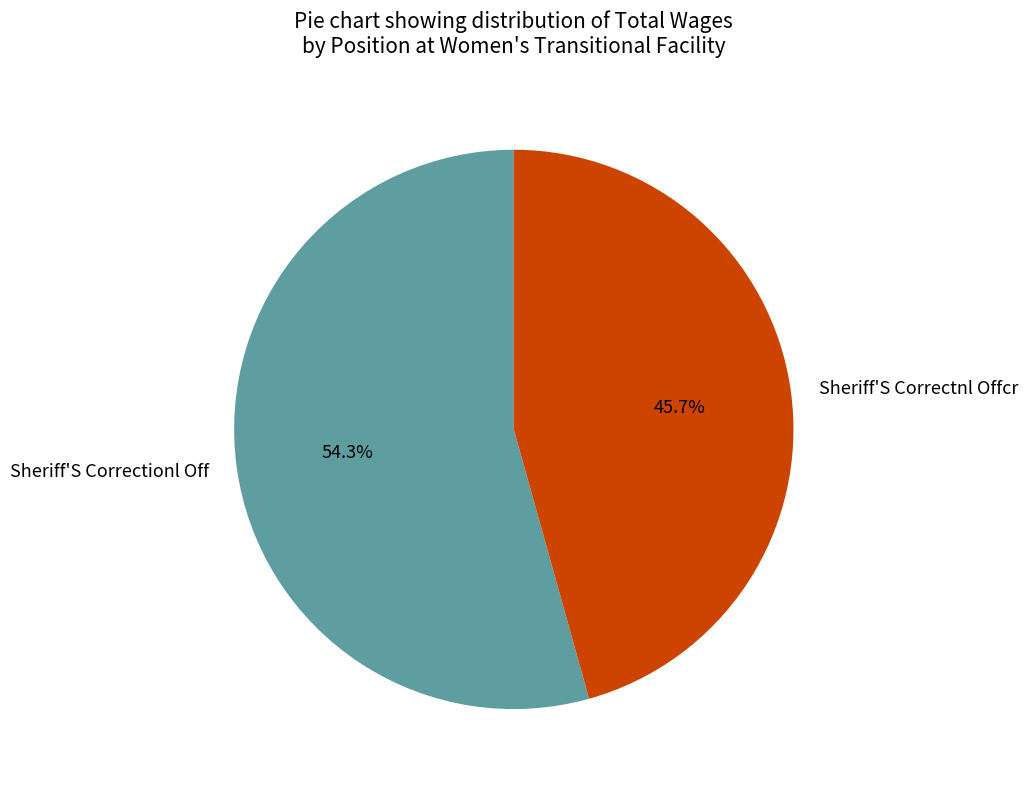

The Sheriff'S Correctionl Off slice represents 67% of the pie. True or false?

False